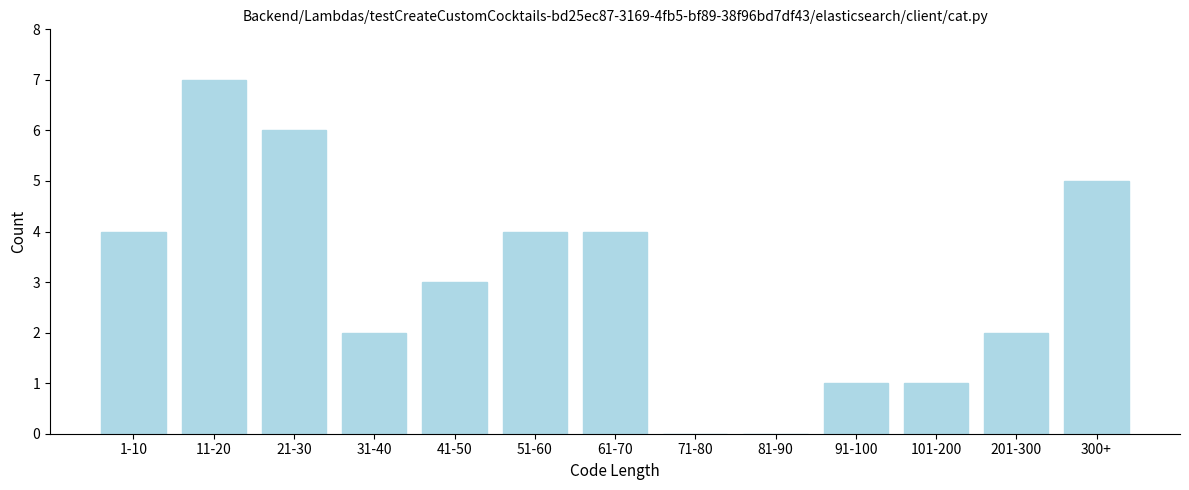

Reading left to right, transcribe all the data shown in this chart.

1-10=4	11-20=7	21-30=6	31-40=2	41-50=3	51-60=4	61-70=4	71-80=0	81-90=0	91-100=1	101-200=1	201-300=2	300+=5